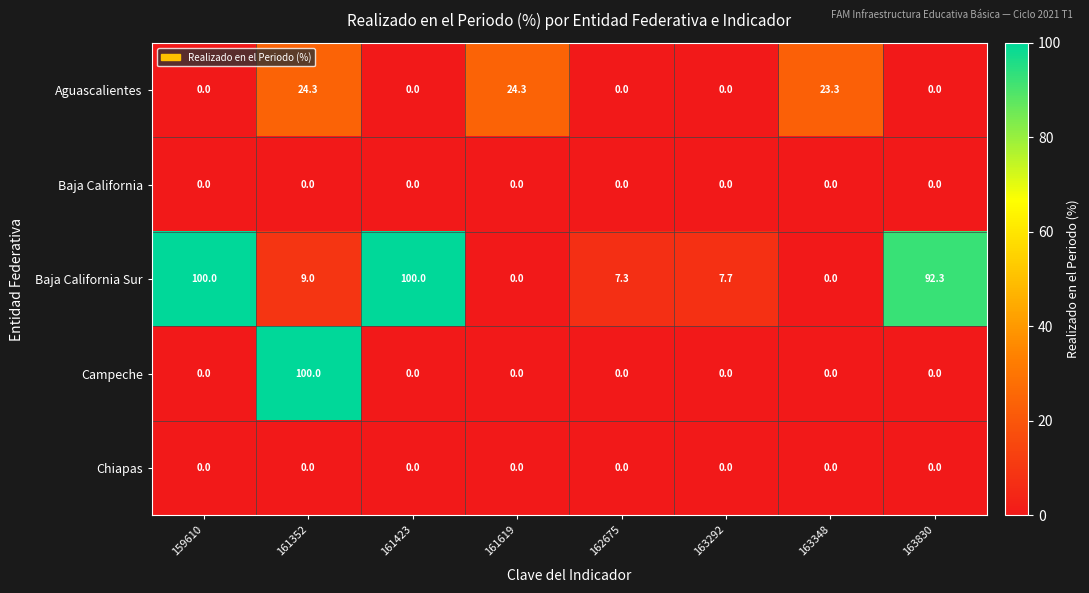

Is it true that Baja California Sur equals 100.0 at 159610?

True